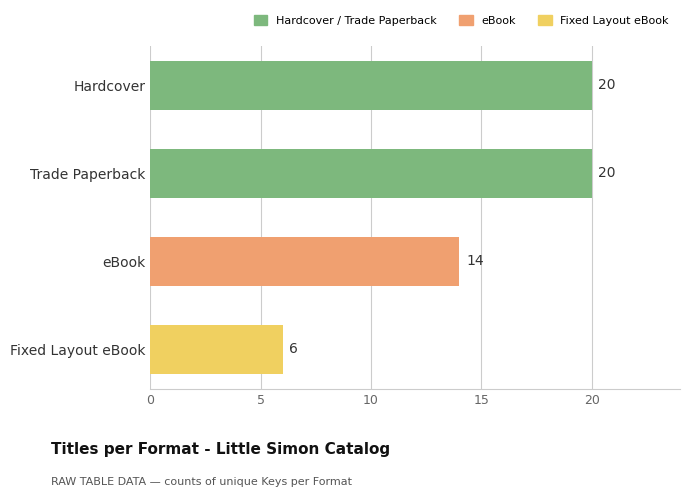

Between Trade Paperback and eBook, which is larger?

Trade Paperback